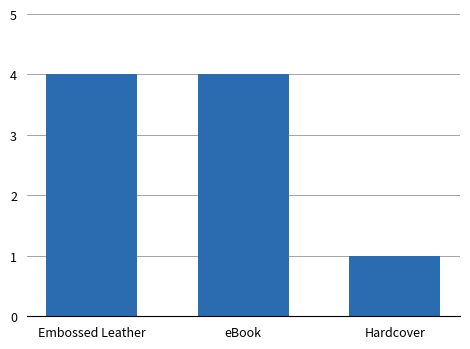

At which category does the chart reach its minimum across all series?

Hardcover